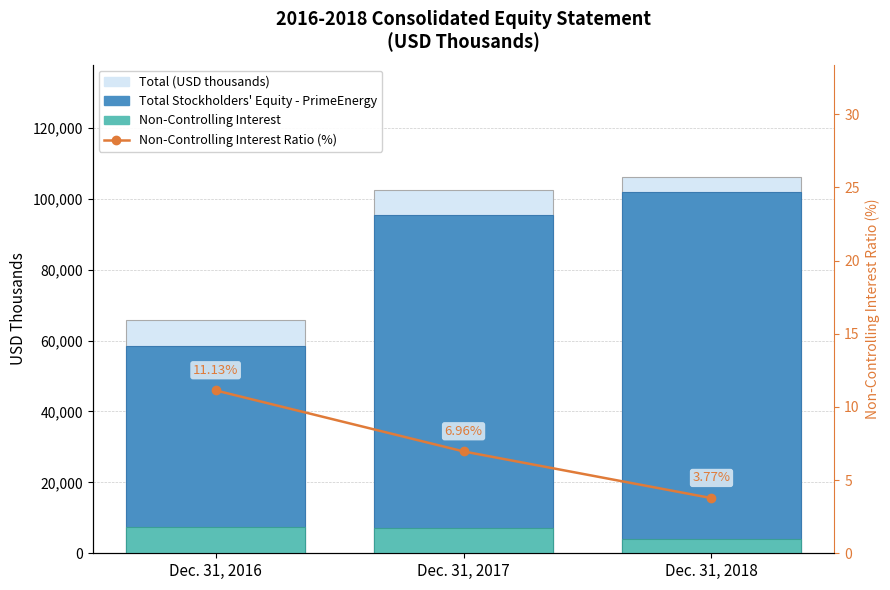

The value of Non-Controlling Interest Ratio (%) at Dec. 31, 2018 is 6.6. True or false?

False